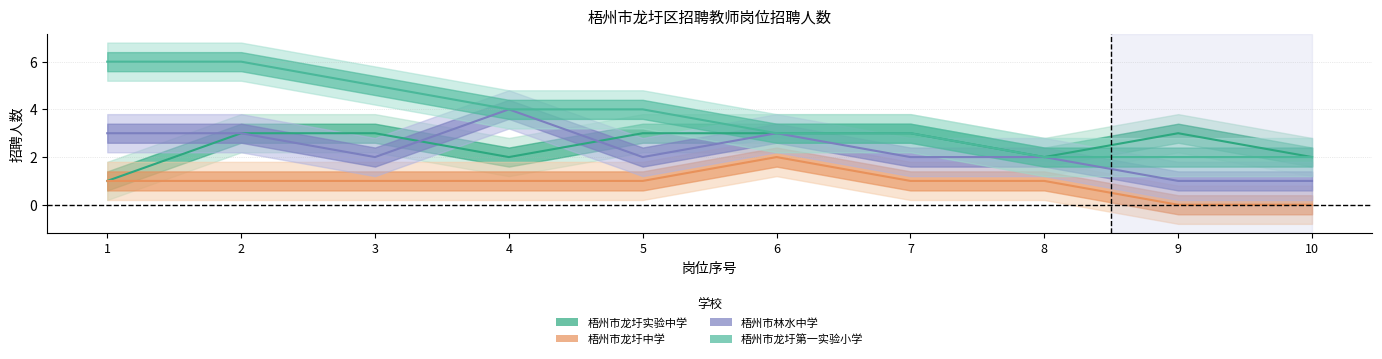

The 梧州市龙圩实验中学 series shows 3 at 9. True or false?

True